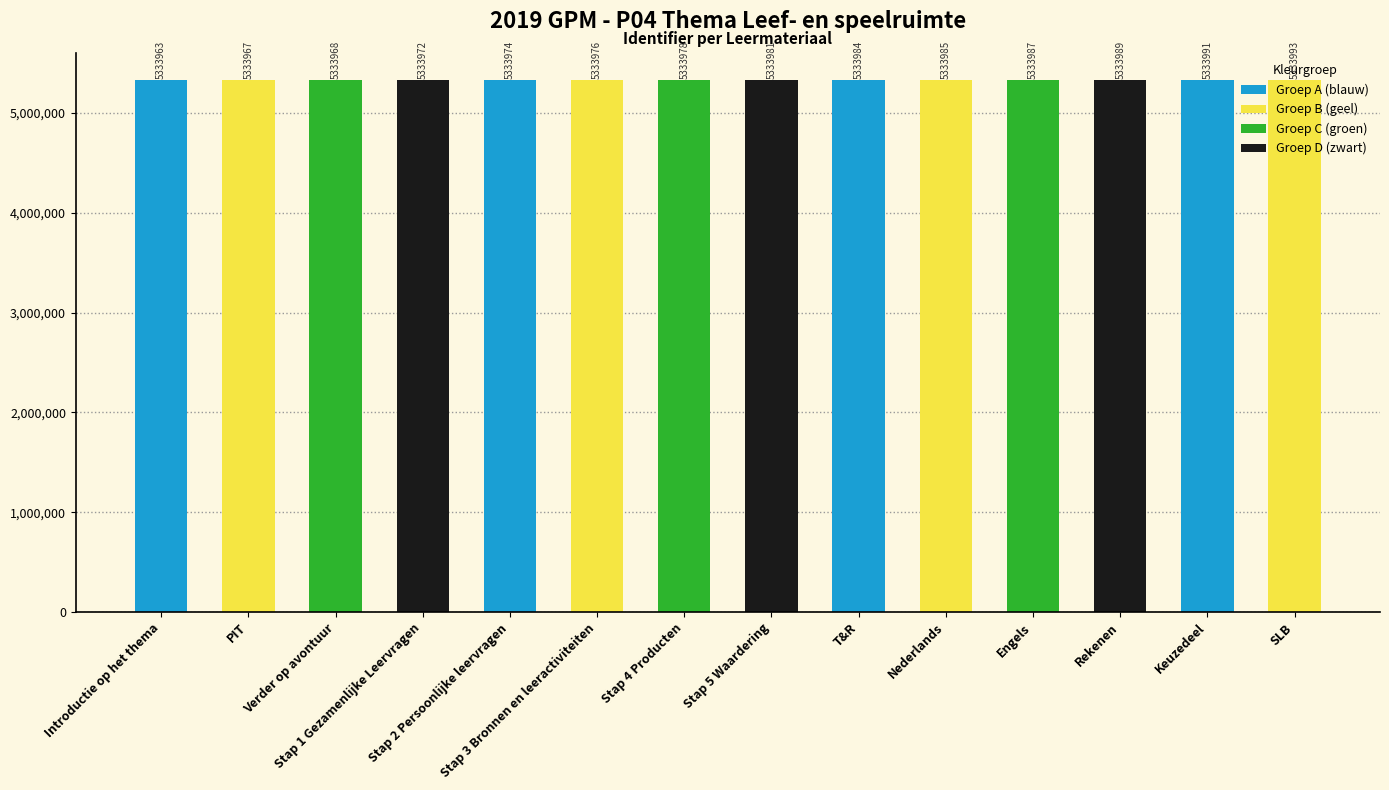

Approximately how many times larger is the value at PIT compared to Rekenen?

1.0